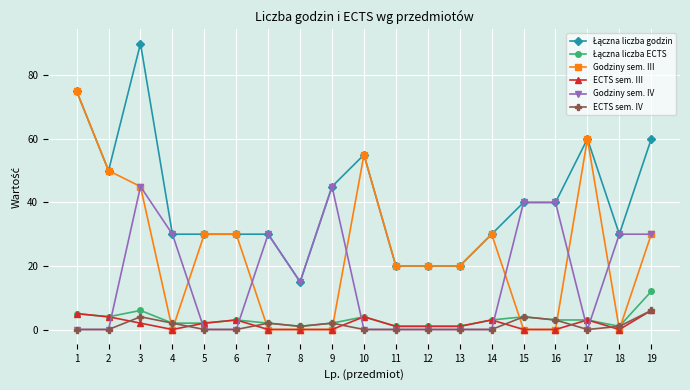

At which category is the sum across all series the highest?

3